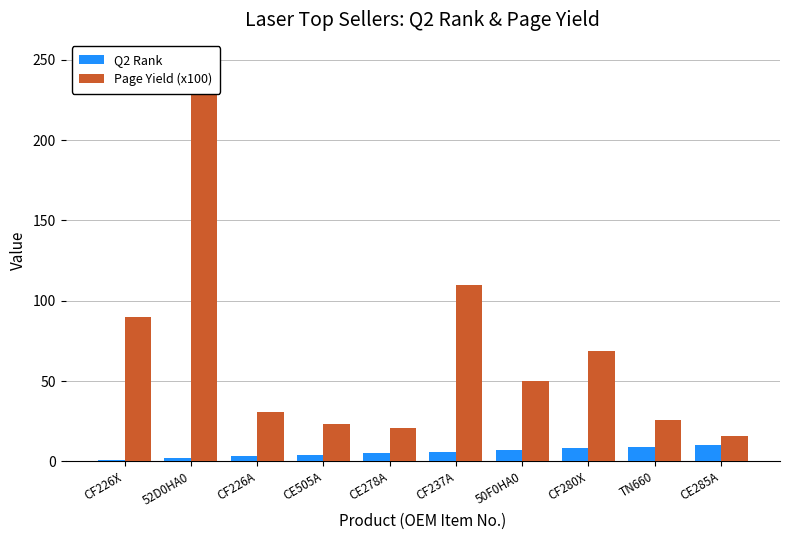

Between CF237A and CE285A, which series saw the biggest shift?

Page Yield (x100)